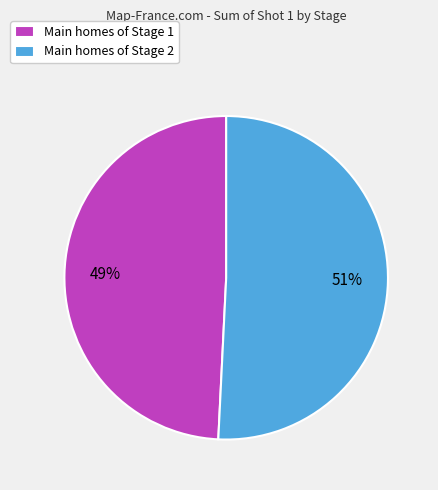

The Main homes of Stage 1 slice represents 43% of the pie. True or false?

False